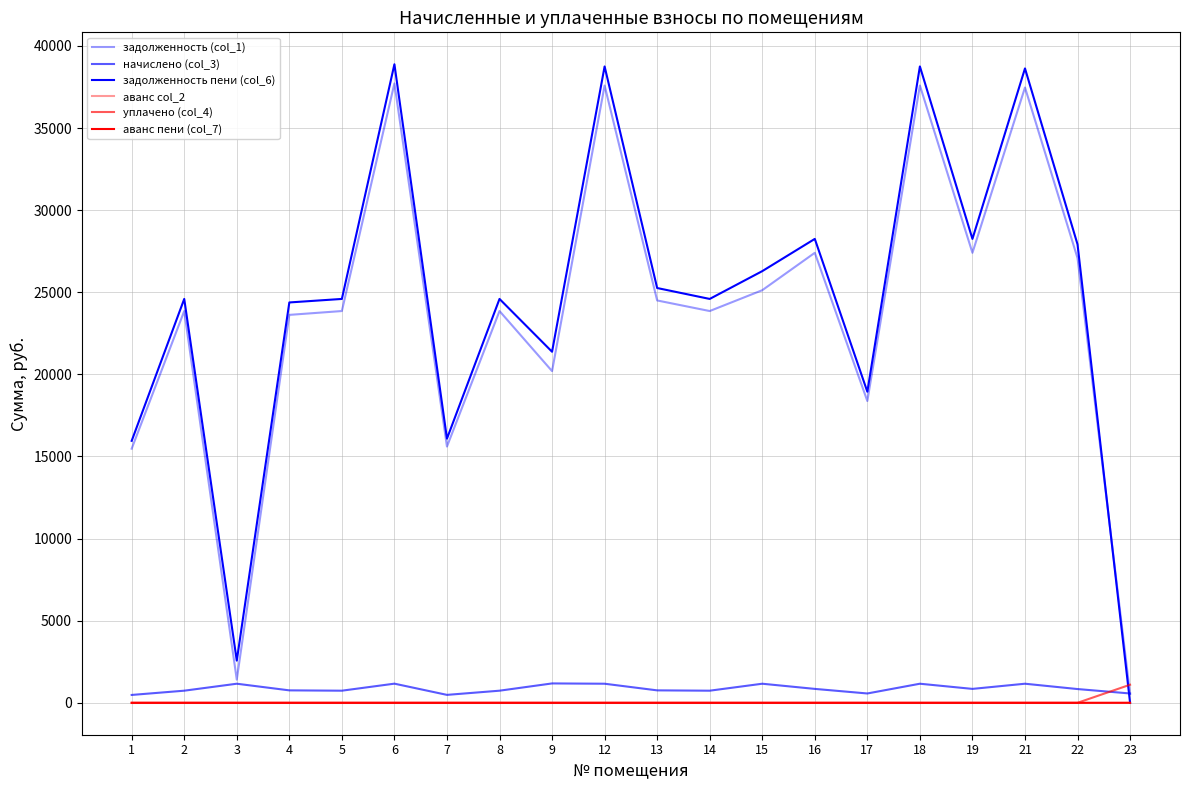

Where do уплачено (col_4) and начислено (col_3) first cross each other?

22 and 23